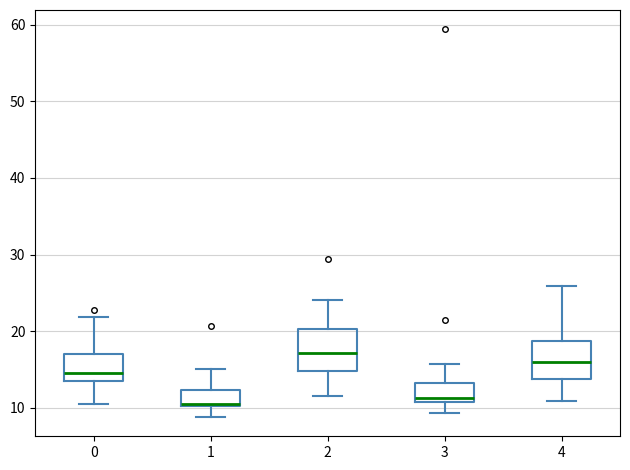

Reading left to right, read every box against the y-axis: the position of its median line, the range the box covers, and the ends of its whiskers. The values are not printed on the chart, so give them approximately, as read against the axis.

0: median 15, box 13 to 17, whiskers 11 to 22
1: median 11, box 10 to 12, whiskers 9 to 15
2: median 17, box 15 to 20, whiskers 12 to 24
3: median 11 (just above the box's lower edge), box 11 to 13, whiskers 9 to 16
4: median 16, box 14 to 19, whiskers 11 to 26